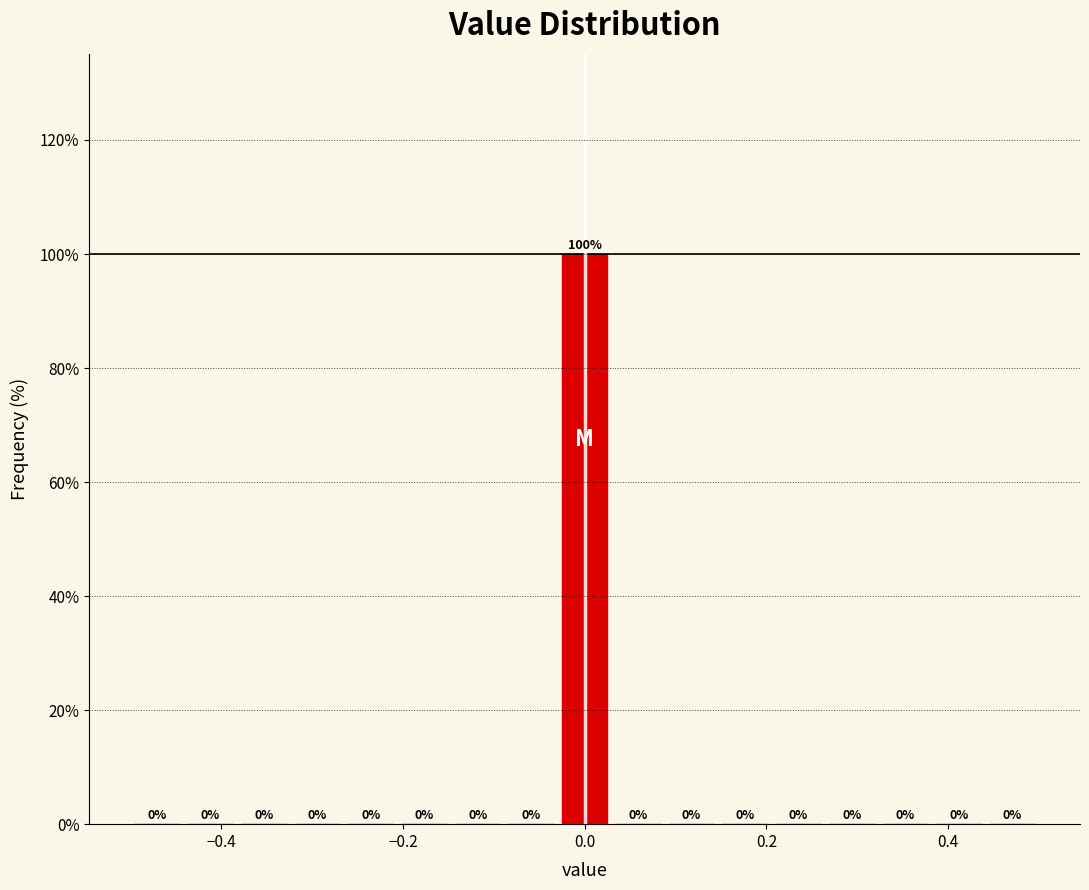

Read against the x-axis, roughly where is the centre of the tallest bar?

0.00